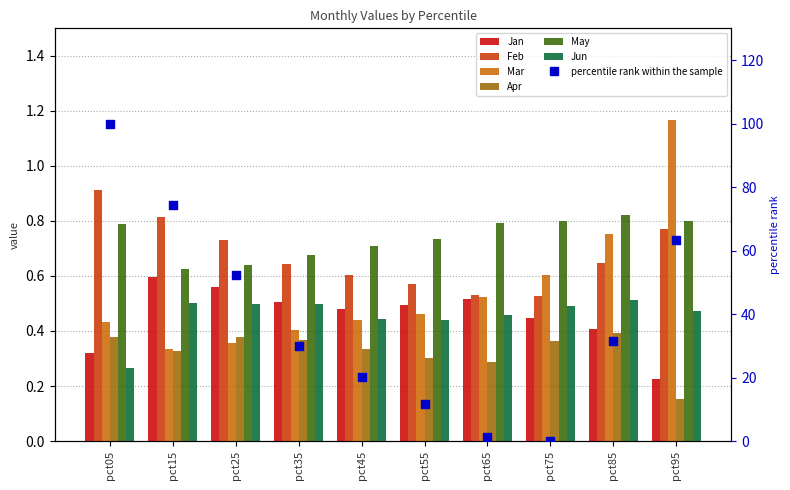

Which series reaches the minimum Y coordinate?

Apr